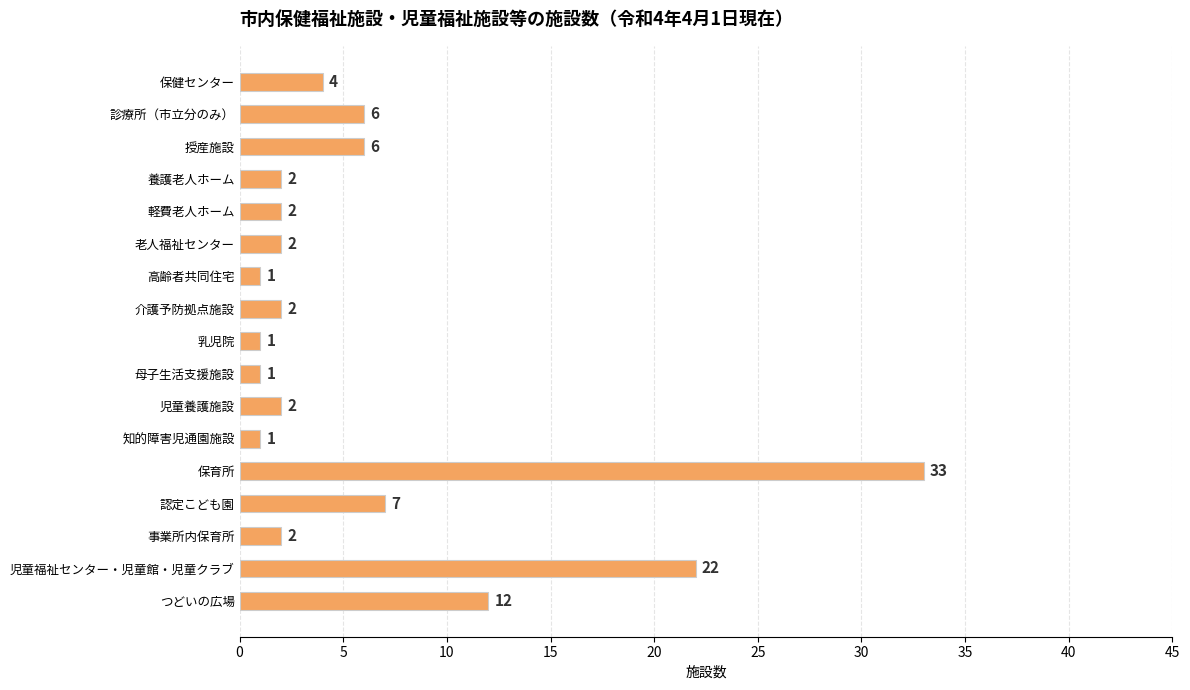

What is the label of the 9th bar from the bottom?

乳児院